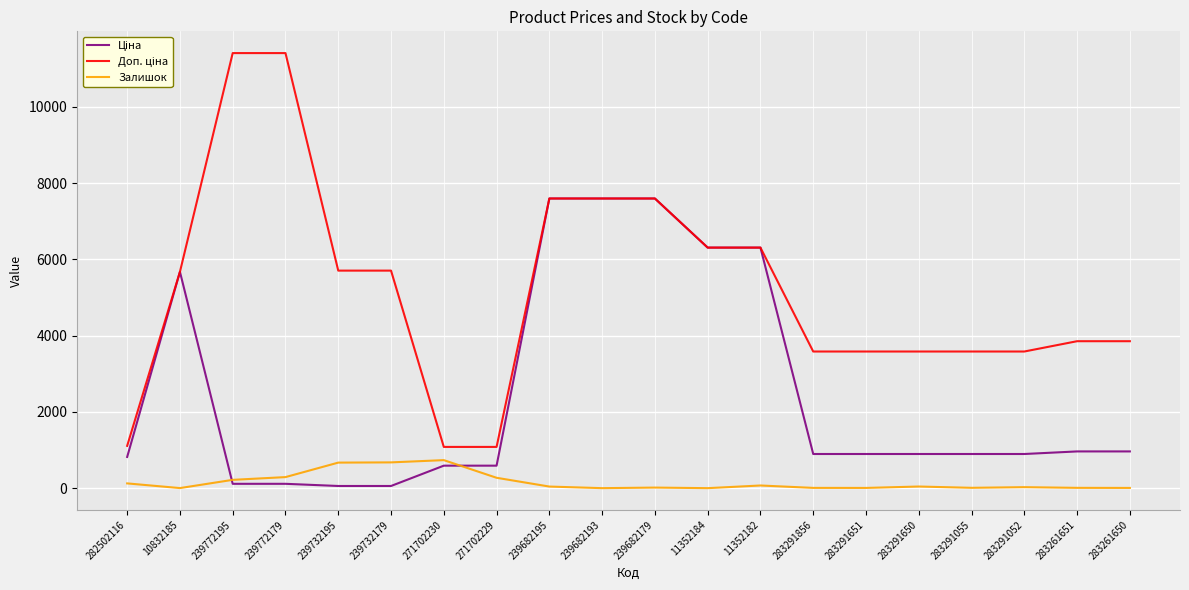

How many times do Залишок and Ціна cross each other?

2